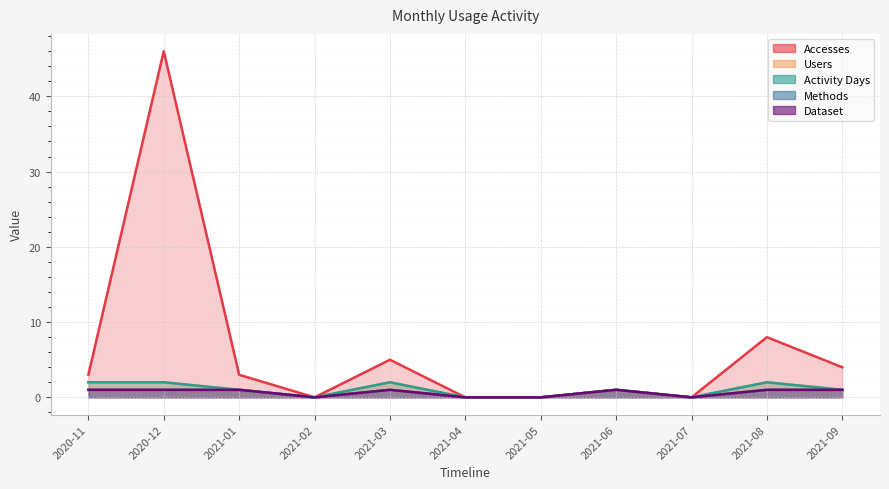

At how many categories does at least one series exceed 11?

1